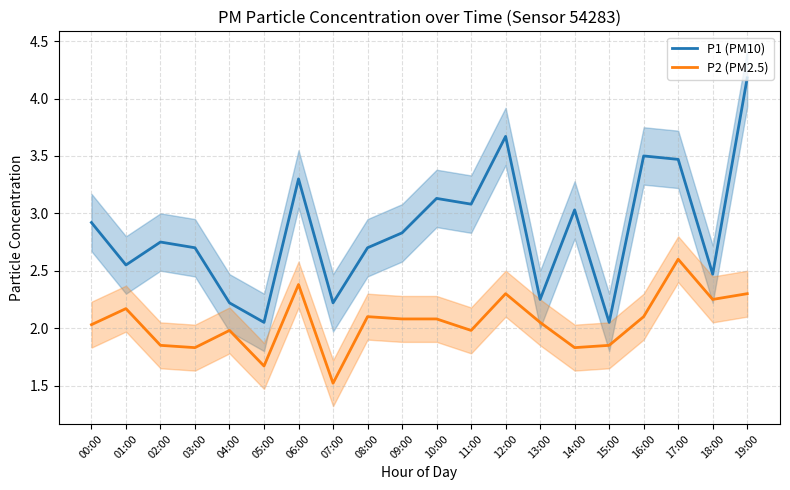

How many categories are shown in the chart?

20